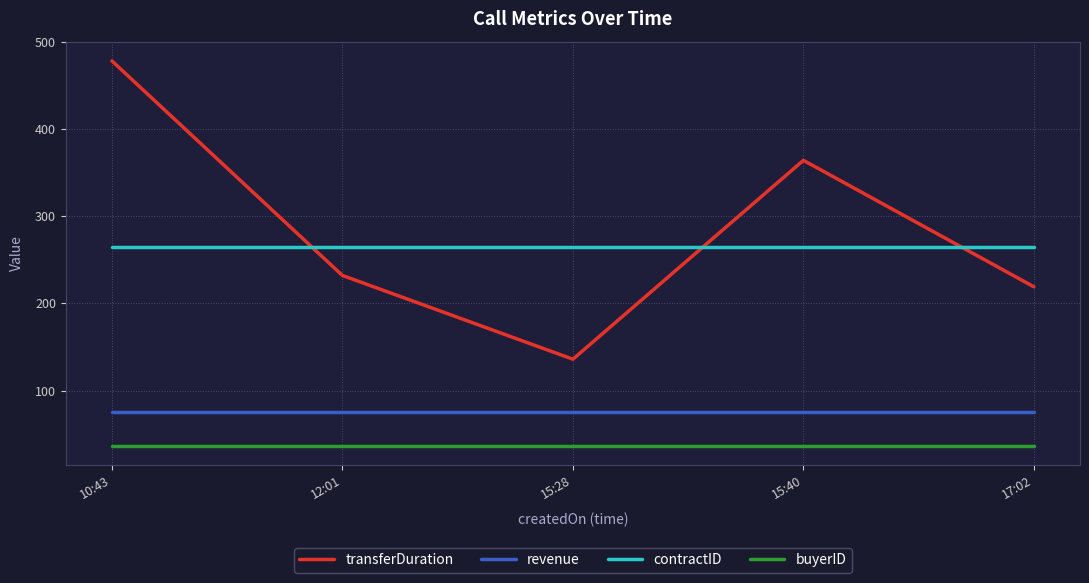

List the labels in order of transferDuration value, smallest first.

15:28, 17:02, 12:01, 15:40, 10:43